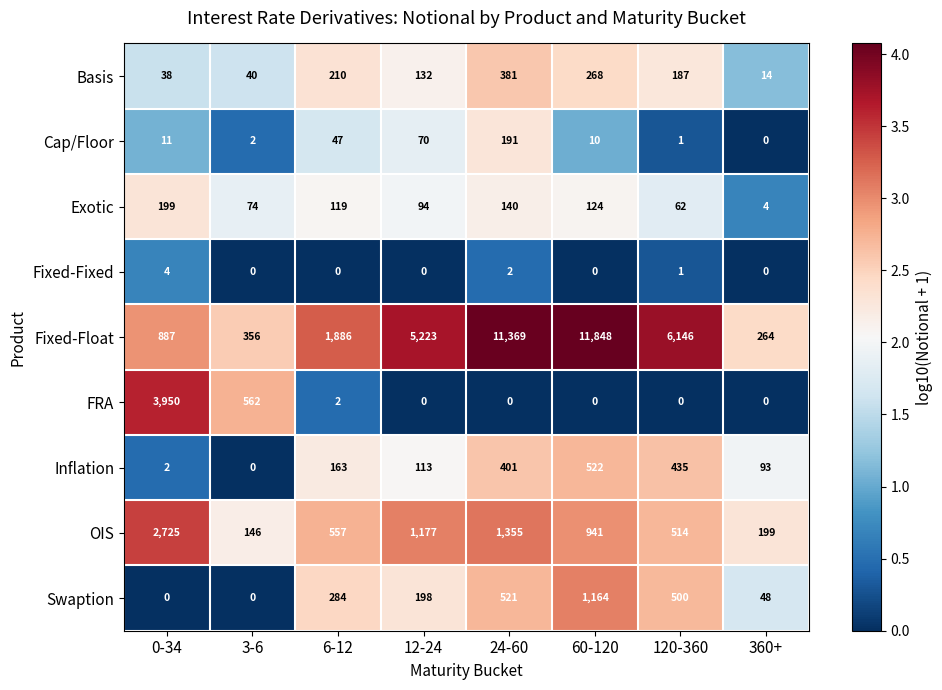

Is it true that Swaption equals 179 at 120-360?

False